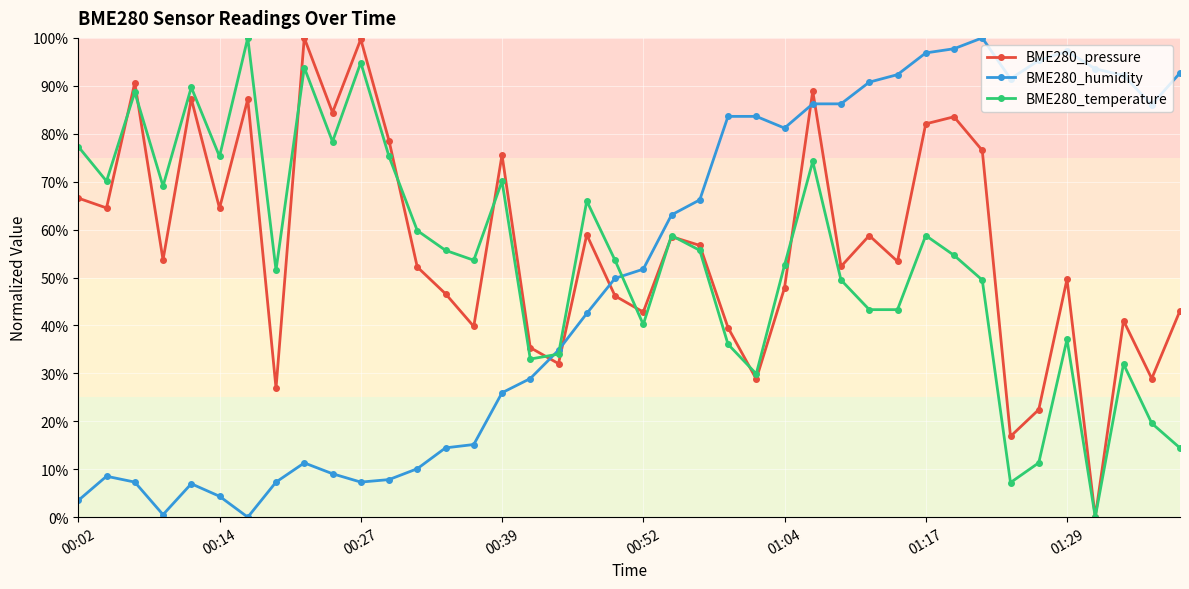

What is the greatest value displayed?

100.0